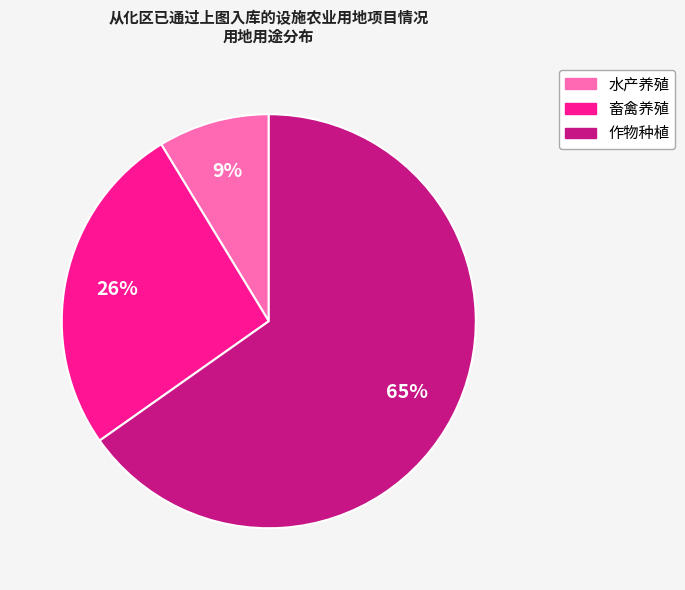

Rank the categories by value from highest to lowest.

作物种植, 畜禽养殖, 水产养殖